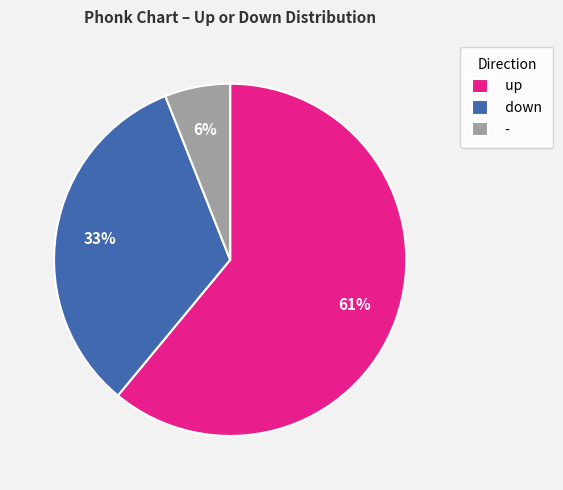

To the nearest percent, what is the combined percentage of down and up?

94%